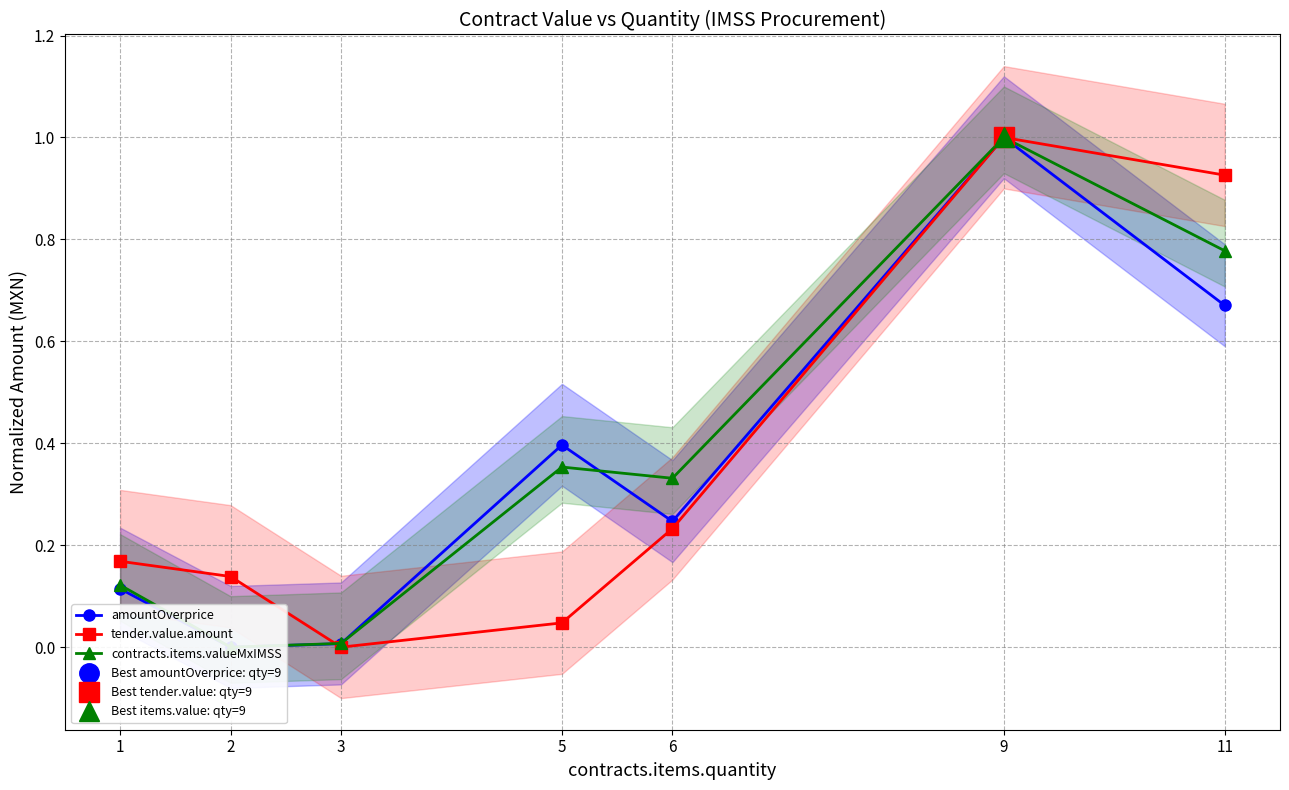

Between 6 and 11, which is larger?

11